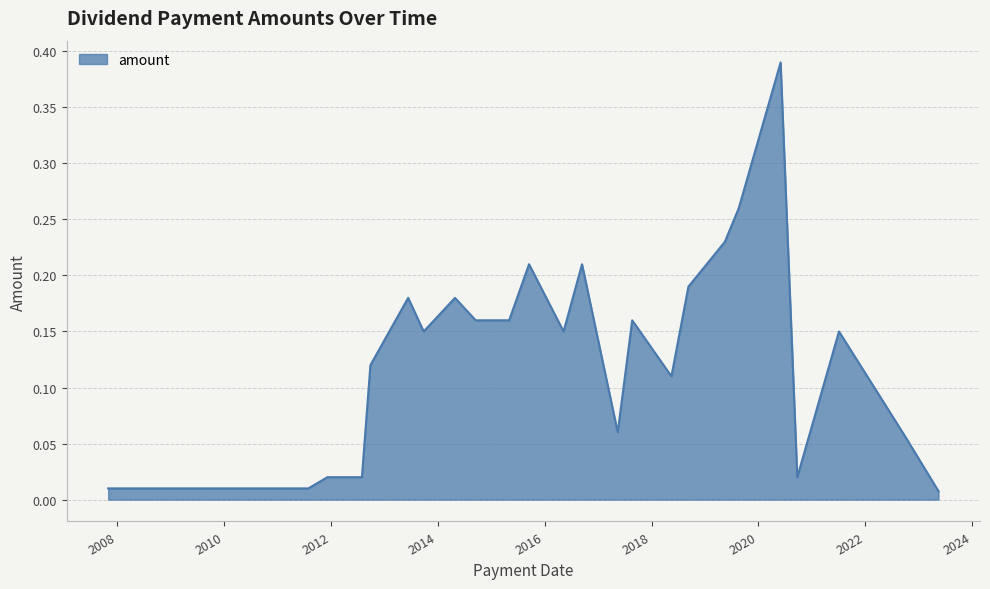

True or false: the data has more than 2 interior local peaks.

True